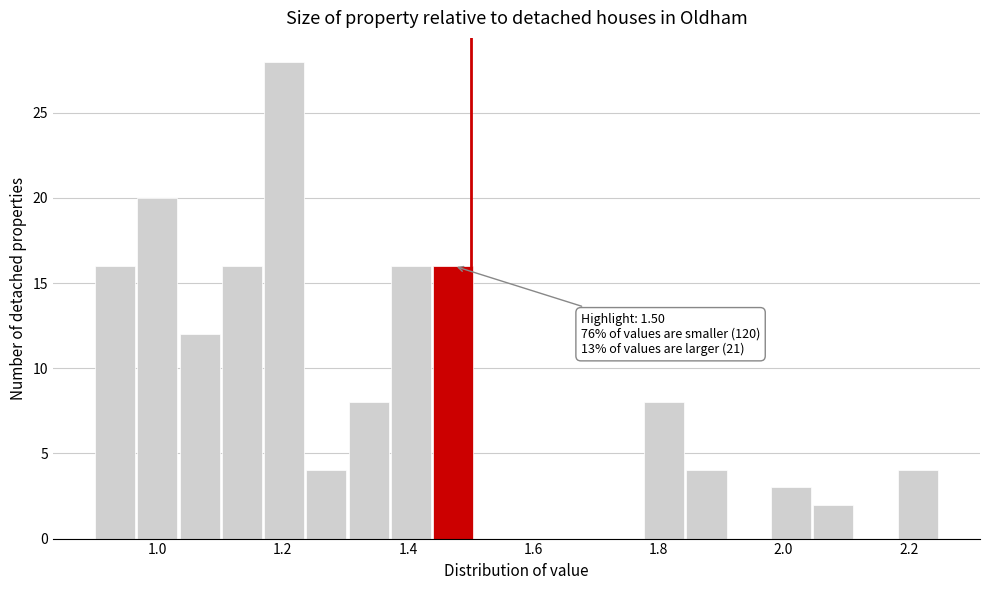

Around what value on the x-axis is the tallest bar? Give the approximate position of its centre, as read against the axis.

1.20